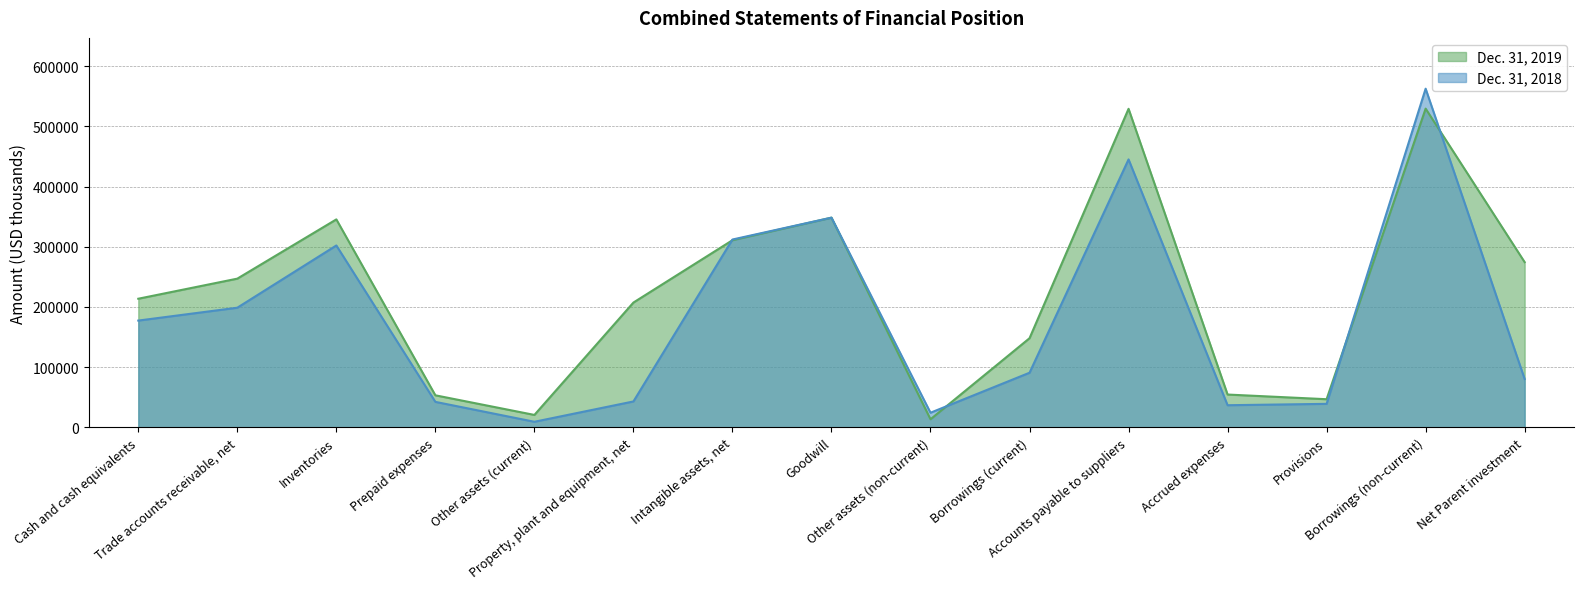

Does the chart display data point markers on the line(s)?

No